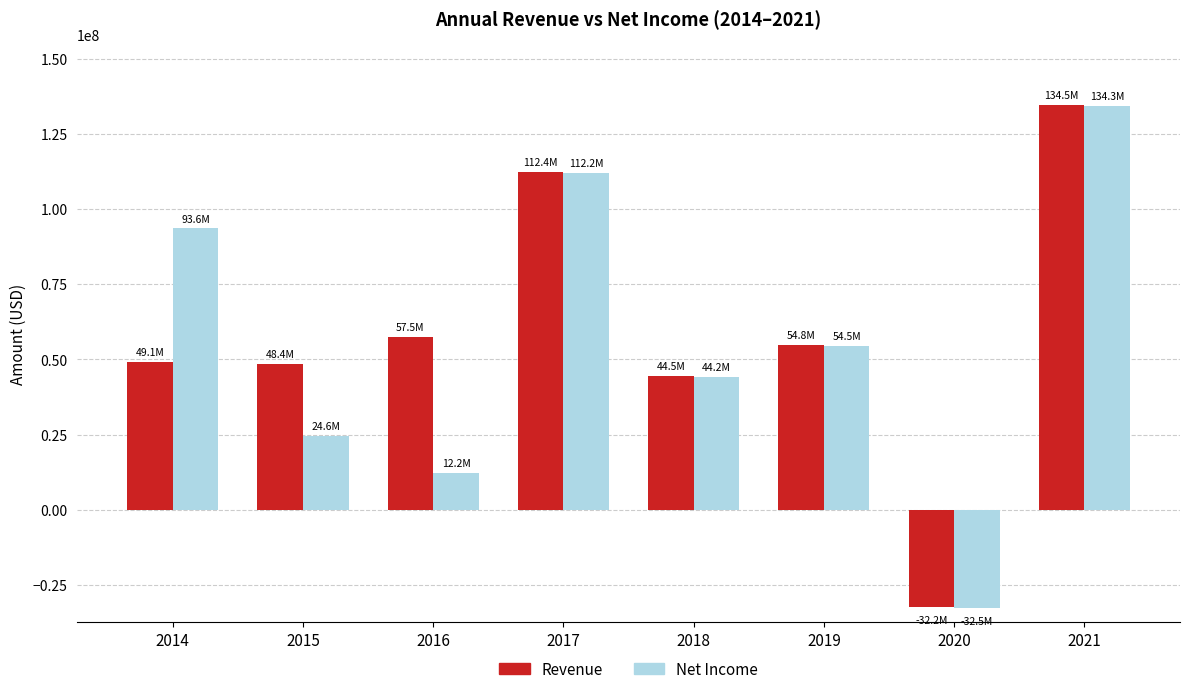

How many values in Revenue are below zero?

1